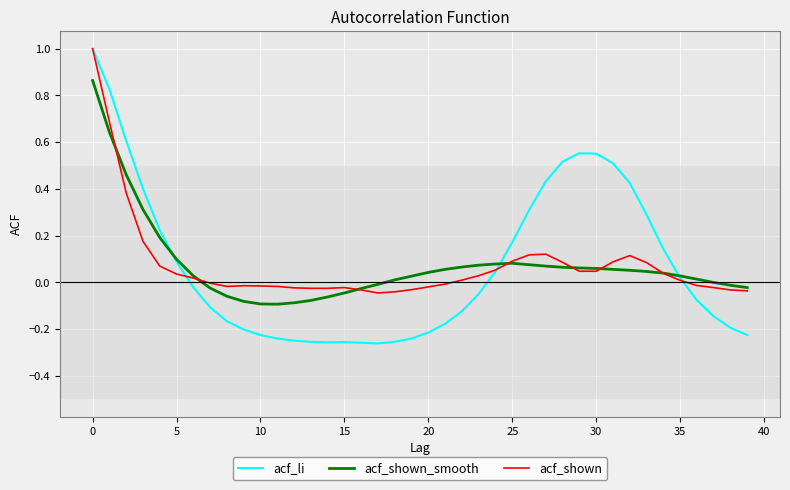

Which series has the largest range (max minus min)?

acf_li